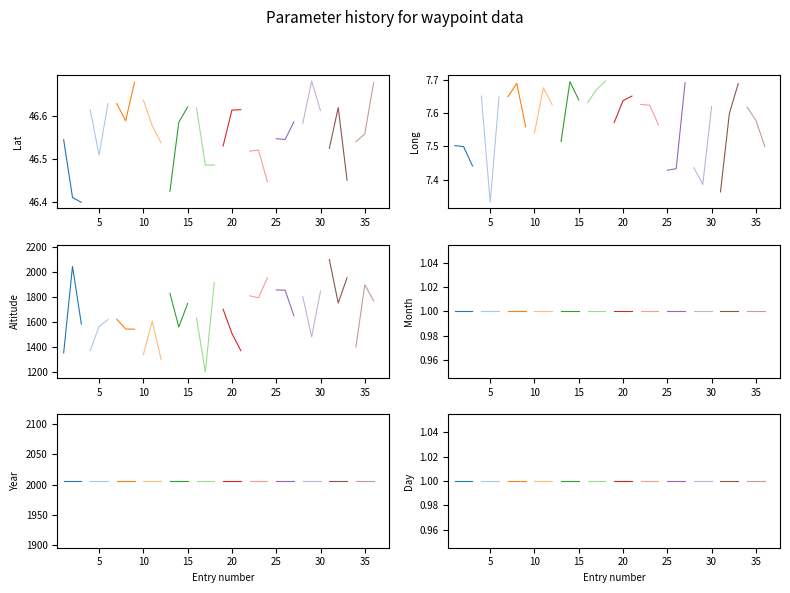

Does the chart have visible grid lines?

No